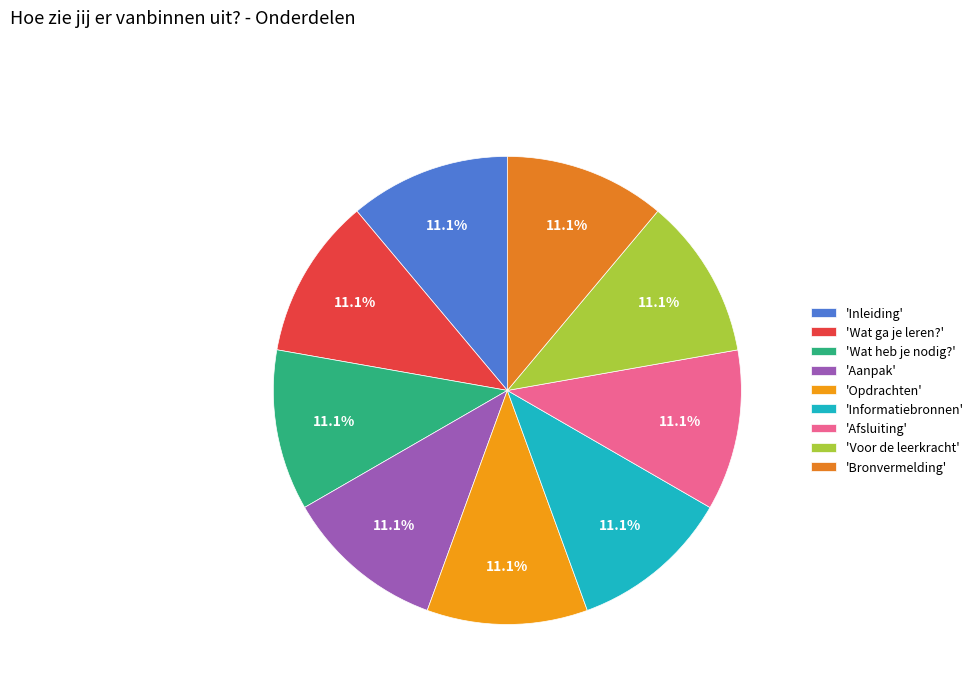

How many slices are in this pie chart?

9